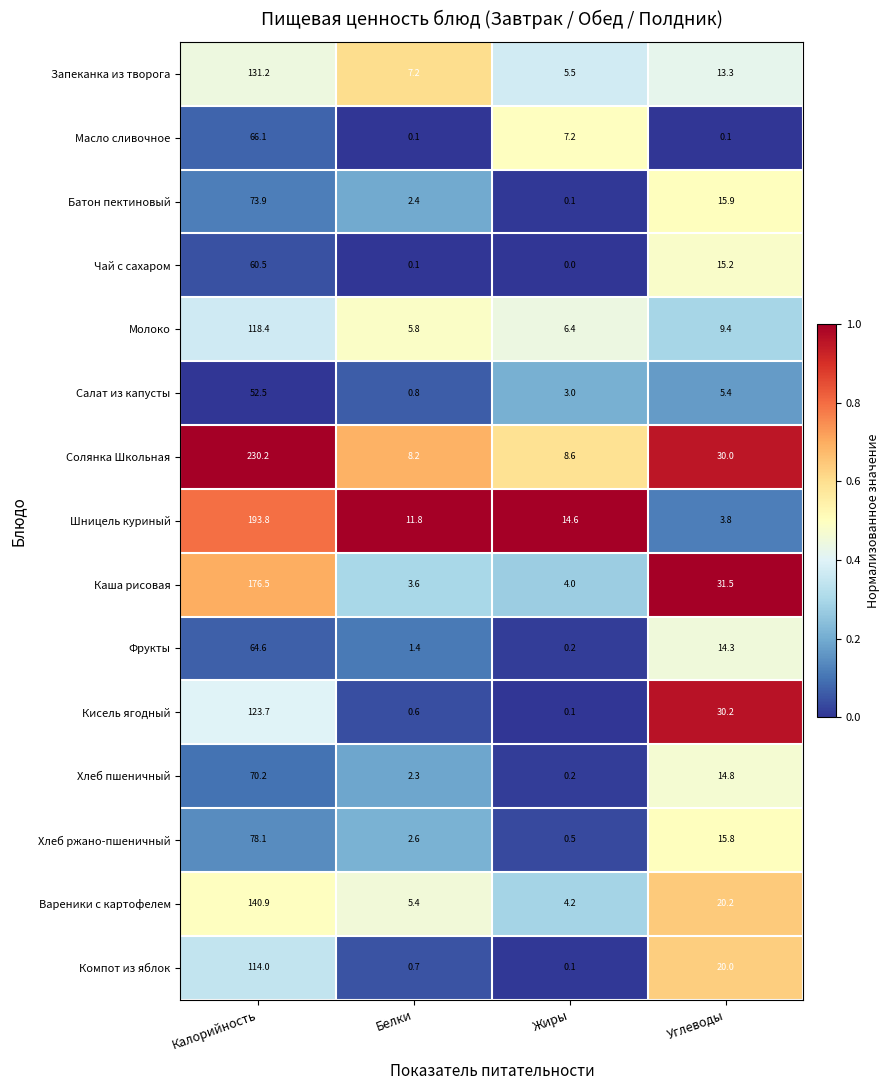

Which label corresponds to the largest value in the chart?

Калорийность